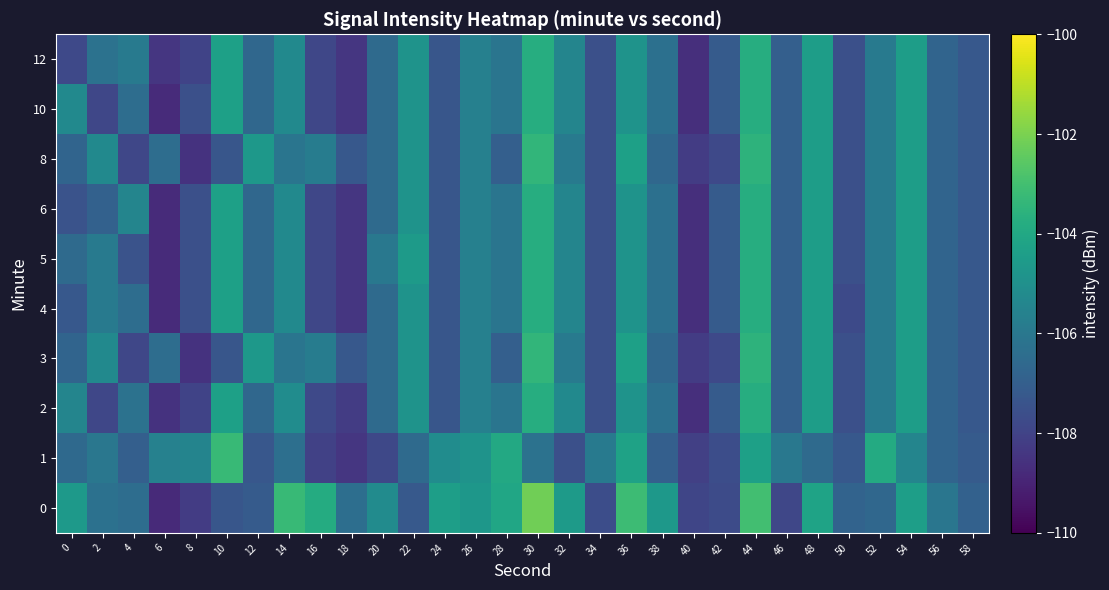

Reading left to right, list all the values displayed in this chart.

0: 0=-104.6	2=-106.3	4=-106.4	6=-108.8	8=-108.2	10=-107.3	12=-107.1	14=-103.2	16=-103.9	18=-106.4	20=-105.2	22=-107.2	24=-104.4	26=-104.7	28=-104.1	30=-102.2	32=-104.6	34=-107.6	36=-103.1	38=-104.7	40=-107.9	42=-107.7	44=-103.0	46=-107.9	48=-104.2	50=-106.8	52=-106.6	54=-104.4	56=-106.1	58=-106.9
1: 0=-106.6	2=-106.0	4=-107.0	6=-105.6	8=-105.5	10=-103.3	12=-107.3	14=-106.3	16=-108.1	18=-108.4	20=-107.8	22=-106.5	24=-105.1	26=-104.9	28=-104.0	30=-106.2	32=-107.5	34=-105.9	36=-104.2	38=-107.0	40=-108.1	42=-107.7	44=-104.3	46=-106.0	48=-106.5	50=-107.2	52=-103.9	54=-105.4	56=-106.8	58=-107.1
2: 0=-105.4	2=-107.9	4=-106.2	6=-108.5	8=-108.0	10=-104.3	12=-106.7	14=-105.1	16=-107.8	18=-108.2	20=-106.5	22=-104.9	24=-107.3	26=-105.7	28=-106.1	30=-103.8	32=-105.2	34=-107.5	36=-104.9	38=-106.3	40=-108.7	42=-107.1	44=-103.8	46=-107.0	48=-104.4	50=-107.5	52=-105.9	54=-104.4	56=-106.8	58=-107.2
3: 0=-106.8	2=-105.2	4=-107.9	6=-106.4	8=-108.5	10=-107.3	12=-104.7	14=-106.1	16=-105.8	18=-107.2	20=-106.5	22=-104.9	24=-107.3	26=-105.7	28=-107.0	30=-103.4	32=-105.9	34=-107.5	36=-104.3	38=-106.7	40=-108.2	42=-107.8	44=-103.5	46=-107.0	48=-104.4	50=-107.5	52=-105.9	54=-104.4	56=-106.8	58=-107.2
4: 0=-107.2	2=-105.9	4=-106.4	6=-108.8	8=-107.5	10=-104.3	12=-106.7	14=-105.2	16=-107.9	18=-108.4	20=-106.5	22=-104.9	24=-107.3	26=-105.7	28=-106.1	30=-103.8	32=-105.4	34=-107.5	36=-104.9	38=-106.3	40=-108.7	42=-107.1	44=-103.8	46=-107.0	48=-104.4	50=-107.8	52=-105.9	54=-104.4	56=-106.8	58=-107.2
5: 0=-106.5	2=-105.9	4=-107.4	6=-108.8	8=-107.5	10=-104.3	12=-106.7	14=-105.2	16=-107.9	18=-108.4	20=-106.0	22=-104.5	24=-107.3	26=-105.7	28=-106.1	30=-103.8	32=-105.4	34=-107.5	36=-104.9	38=-106.3	40=-108.7	42=-107.1	44=-103.8	46=-107.0	48=-104.4	50=-107.5	52=-105.9	54=-104.4	56=-106.8	58=-107.2
6: 0=-107.4	2=-106.9	4=-105.4	6=-108.8	8=-107.5	10=-104.3	12=-106.7	14=-105.2	16=-107.9	18=-108.4	20=-106.5	22=-104.9	24=-107.3	26=-105.7	28=-106.1	30=-103.8	32=-105.4	34=-107.5	36=-104.9	38=-106.3	40=-108.7	42=-107.1	44=-103.8	46=-107.0	48=-104.4	50=-107.5	52=-105.9	54=-104.4	56=-106.8	58=-107.2
8: 0=-106.8	2=-105.2	4=-107.9	6=-106.4	8=-108.5	10=-107.3	12=-104.7	14=-106.1	16=-105.8	18=-107.2	20=-106.5	22=-104.9	24=-107.3	26=-105.7	28=-107.0	30=-103.4	32=-105.9	34=-107.5	36=-104.3	38=-106.7	40=-108.2	42=-107.8	44=-103.5	46=-107.0	48=-104.4	50=-107.5	52=-105.9	54=-104.4	56=-106.8	58=-107.2
10: 0=-105.2	2=-107.9	4=-106.4	6=-108.8	8=-107.5	10=-104.3	12=-106.7	14=-105.2	16=-107.9	18=-108.4	20=-106.5	22=-104.9	24=-107.3	26=-105.7	28=-106.1	30=-103.8	32=-105.4	34=-107.5	36=-104.9	38=-106.3	40=-108.7	42=-107.1	44=-103.8	46=-107.0	48=-104.4	50=-107.5	52=-105.9	54=-104.4	56=-106.8	58=-107.2
12: 0=-107.8	2=-106.2	4=-105.9	6=-108.4	8=-108.0	10=-104.3	12=-106.7	14=-105.2	16=-107.9	18=-108.4	20=-106.5	22=-104.9	24=-107.3	26=-105.7	28=-106.1	30=-103.8	32=-105.4	34=-107.5	36=-104.9	38=-106.3	40=-108.7	42=-107.1	44=-103.8	46=-107.0	48=-104.4	50=-107.5	52=-105.9	54=-104.4	56=-106.8	58=-107.2